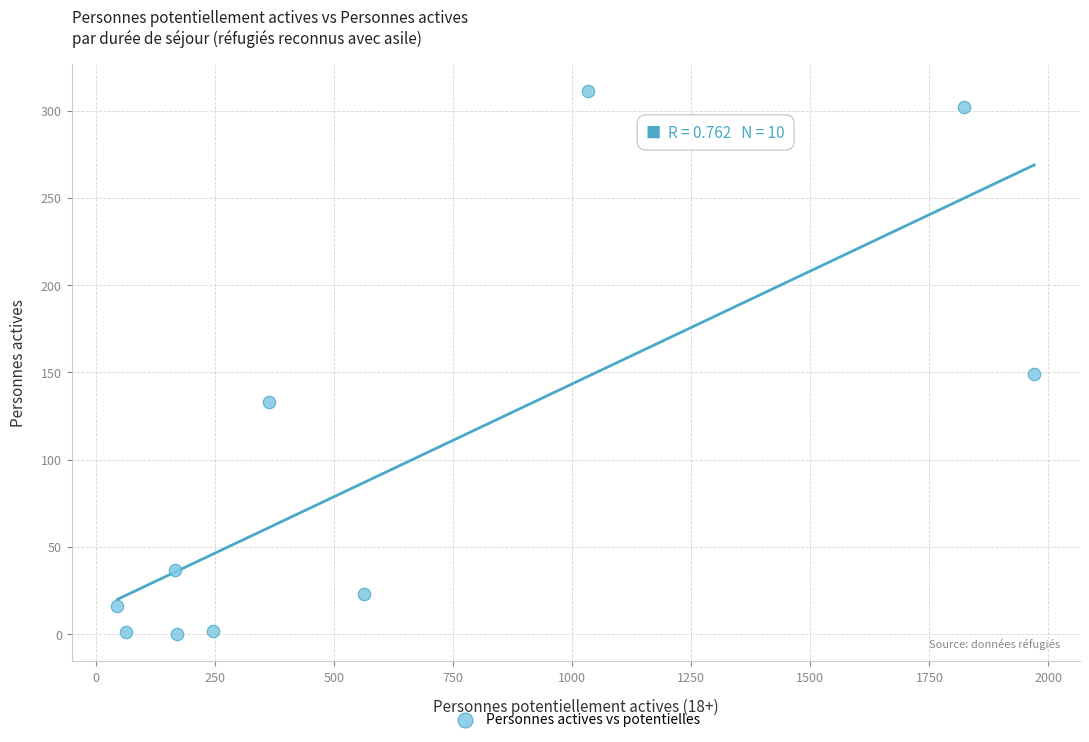

What is the range of Y values (max minus min)?

311